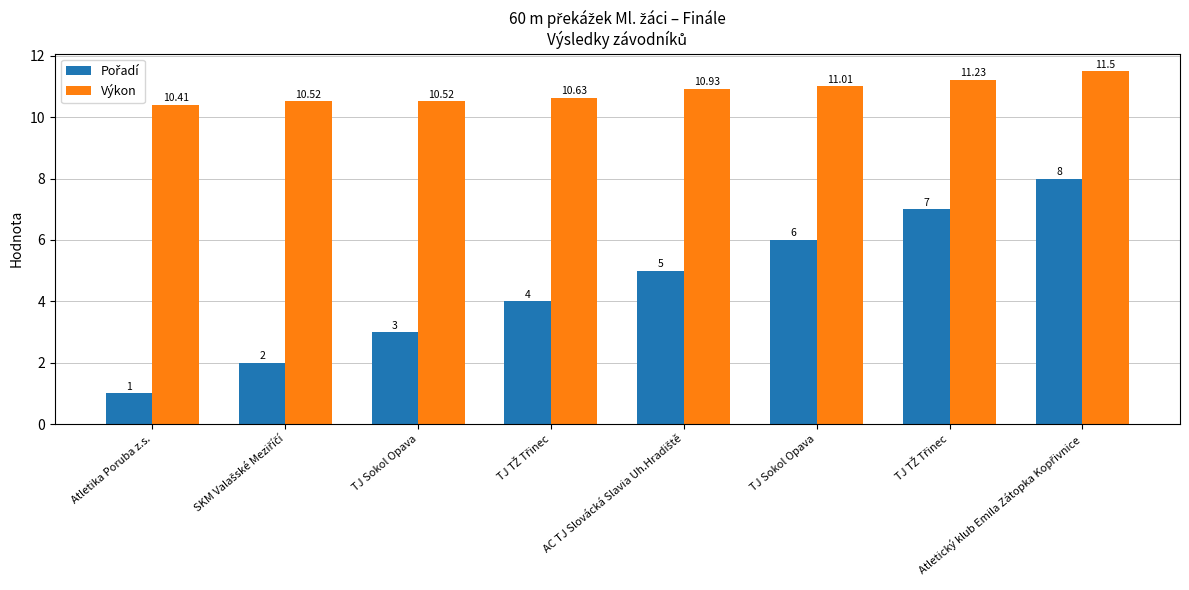

Where does the Pořadí series first go above 5?

TJ Sokol Opava